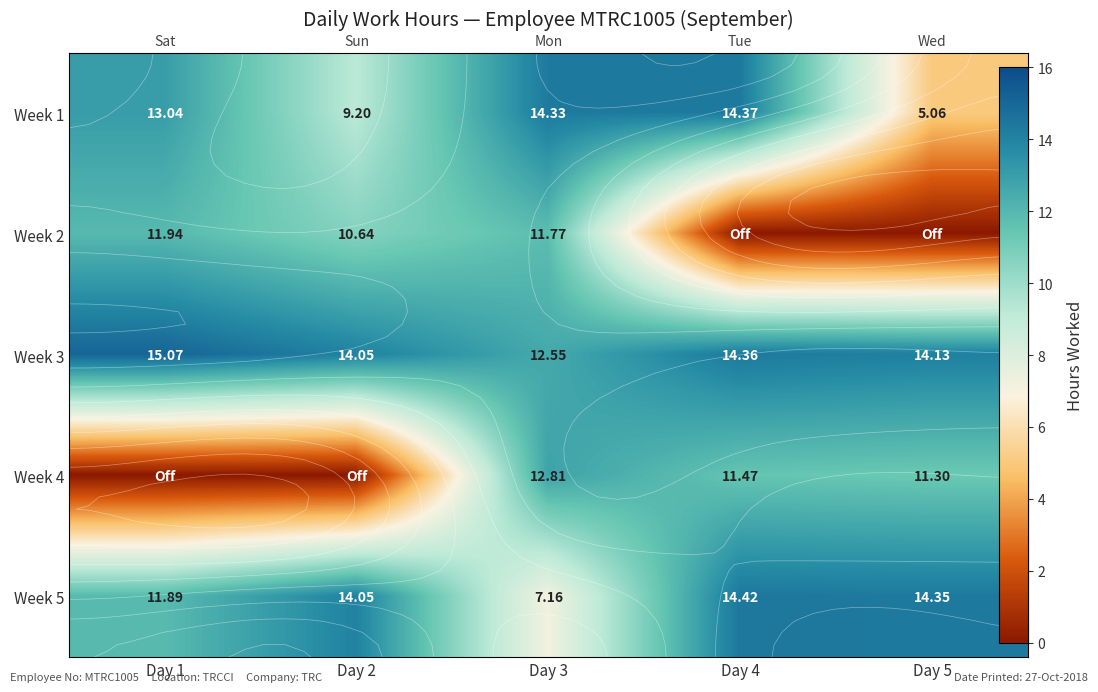

How many data points in Week 5 are less than 14?

2